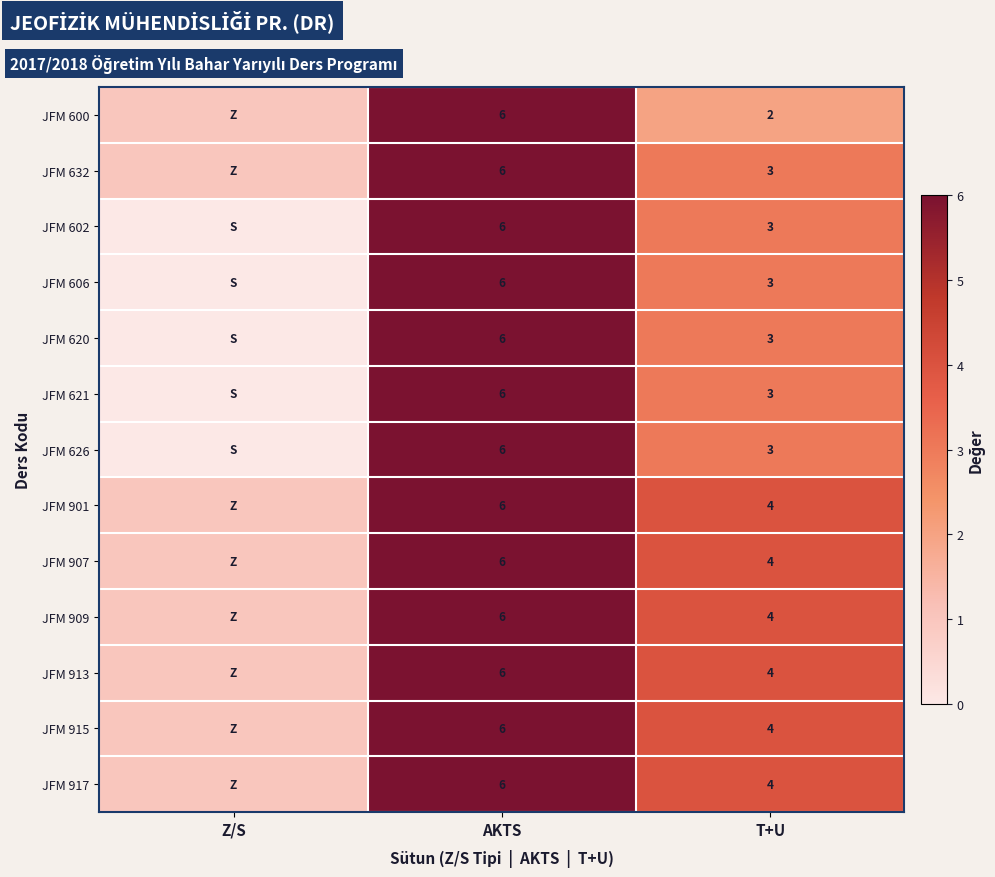

What is the total value across all series at T+U?

44